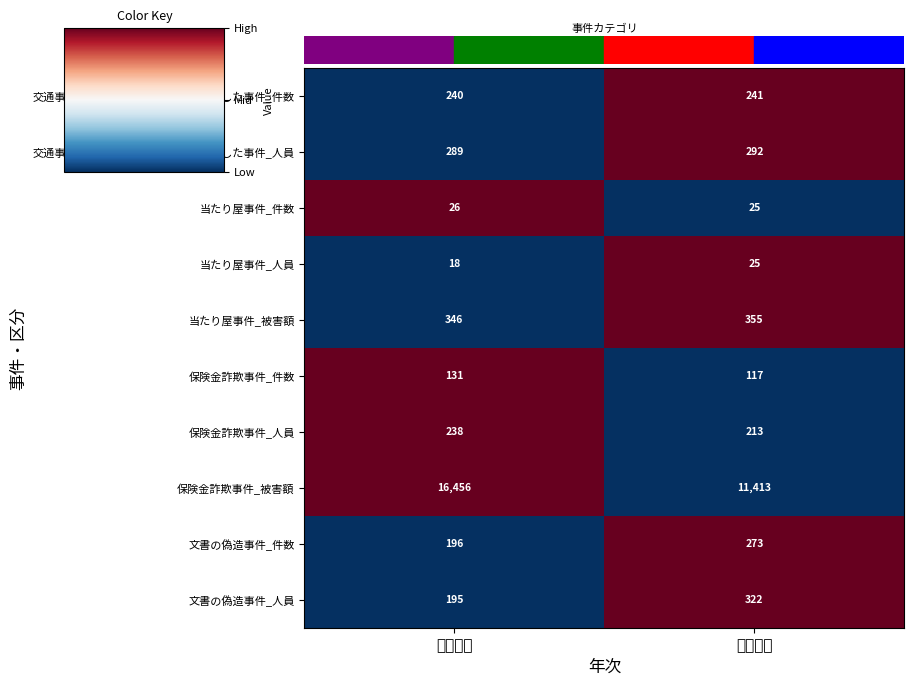

Reading left to right, what are all the values shown in this chart?

交通事故の事後において故意犯を適用した事件_件数: 令和３年=240	令和４年=241
交通事故の事後において故意犯を適用した事件_人員: 令和３年=289	令和４年=292
当たり屋事件_件数: 令和３年=26	令和４年=25
当たり屋事件_人員: 令和３年=18	令和４年=25
当たり屋事件_被害額: 令和３年=346	令和４年=355
保険金詐欺事件_件数: 令和３年=131	令和４年=117
保険金詐欺事件_人員: 令和３年=238	令和４年=213
保険金詐欺事件_被害額: 令和３年=16456	令和４年=11413
文書の偽造事件_件数: 令和３年=196	令和４年=273
文書の偽造事件_人員: 令和３年=195	令和４年=322